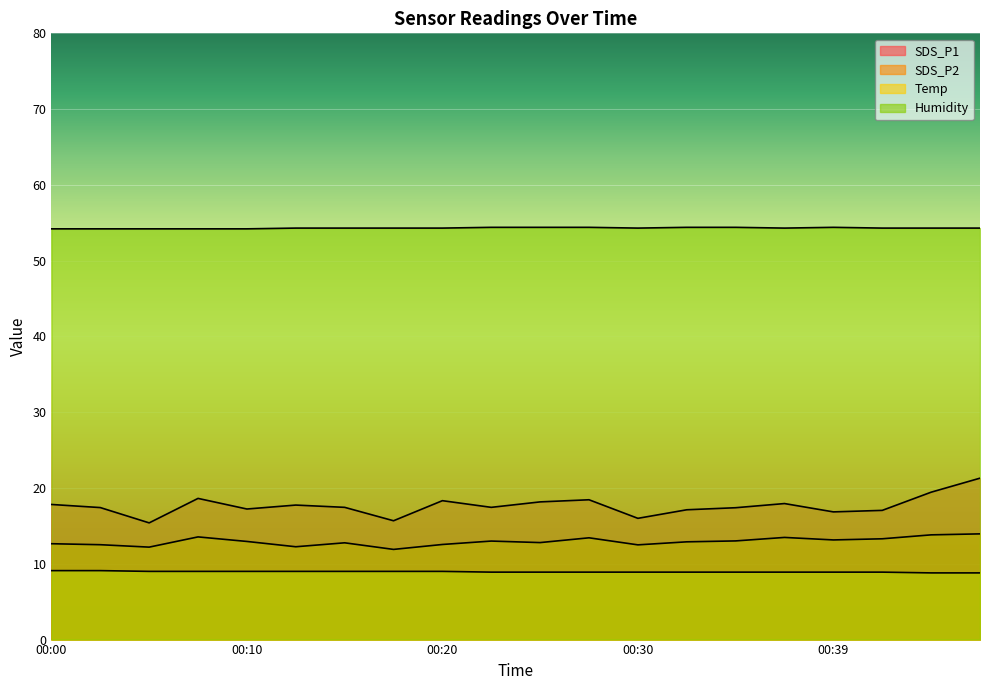

At which category does the chart reach its minimum across all series?

00:44